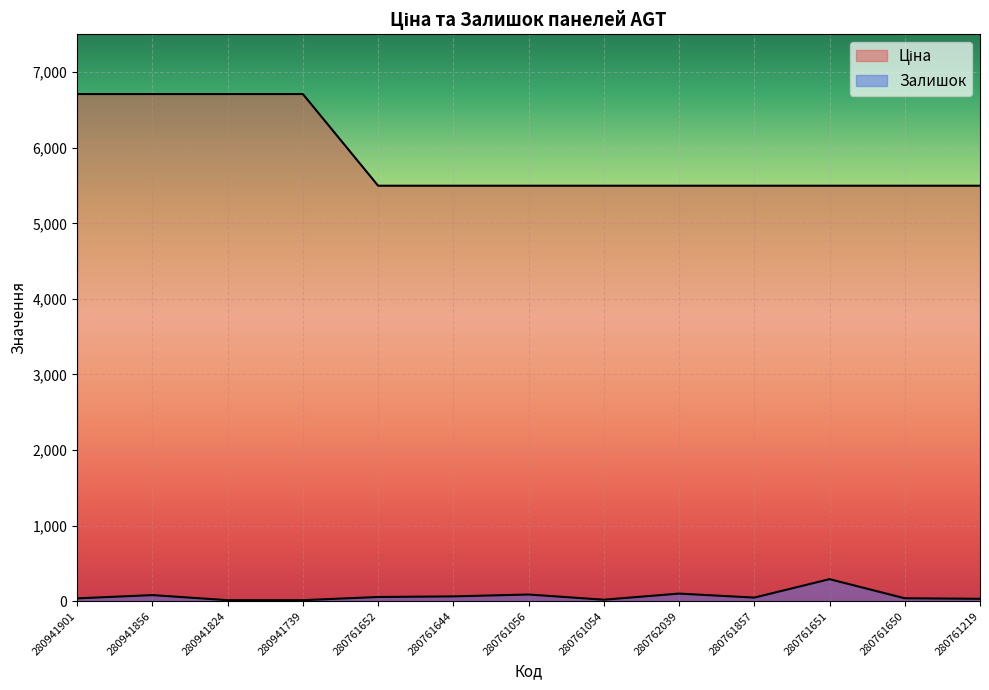

Rank the series by their maximum value, from highest to lowest.

Ціна, Залишок